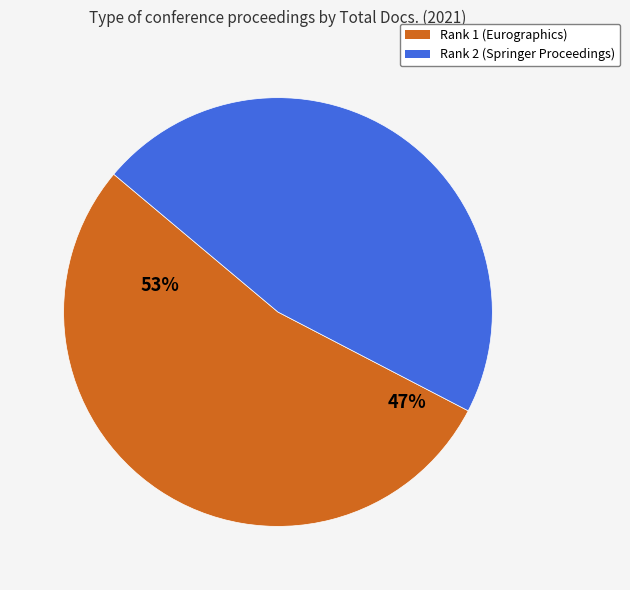

True or false: Rank 2 (Springer Proceedings) accounts for 57% of the total.

False